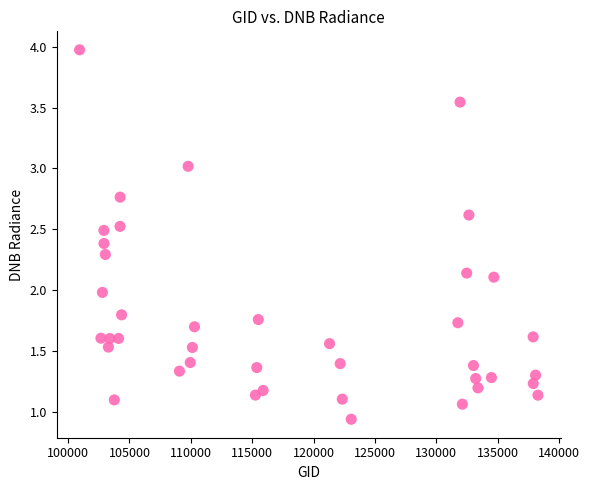

What is the range of X values (max minus min)?

37366.0